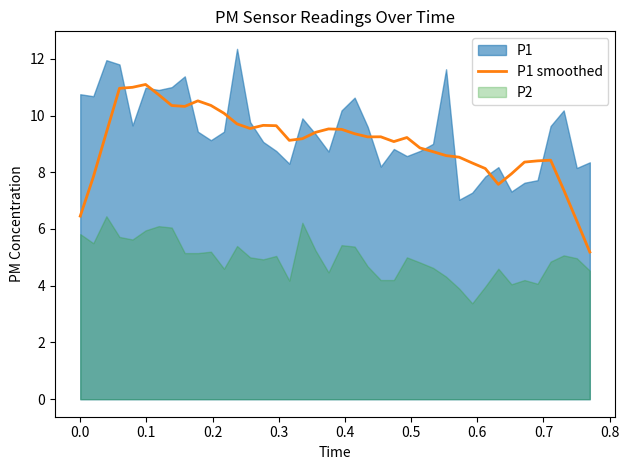

How many points are higher than both their immediate neighbors (excluding endpoints)?

7